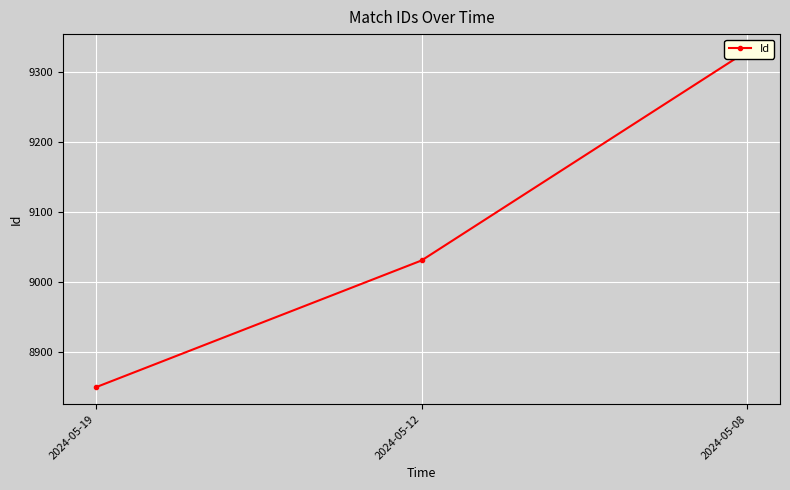

Reading left to right, what are all the values shown in this chart?

8850	9031	9330